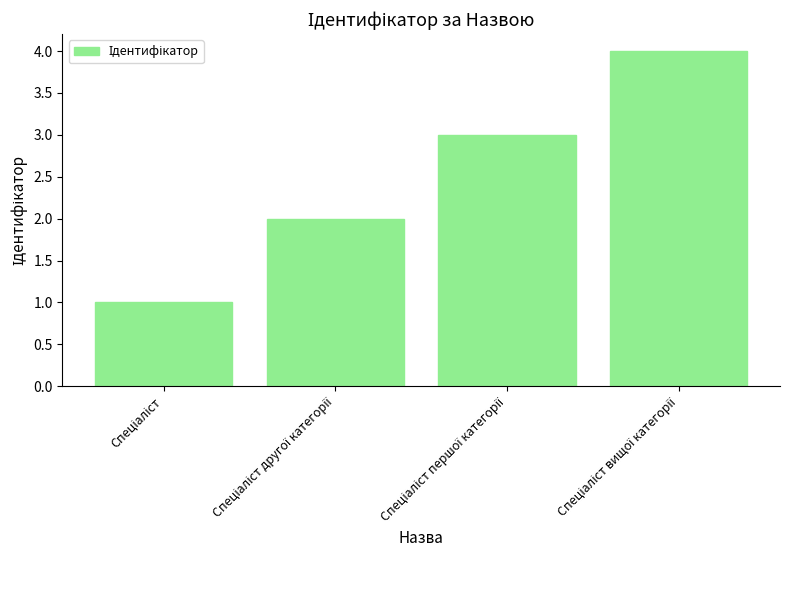

What is the greatest value displayed?

4